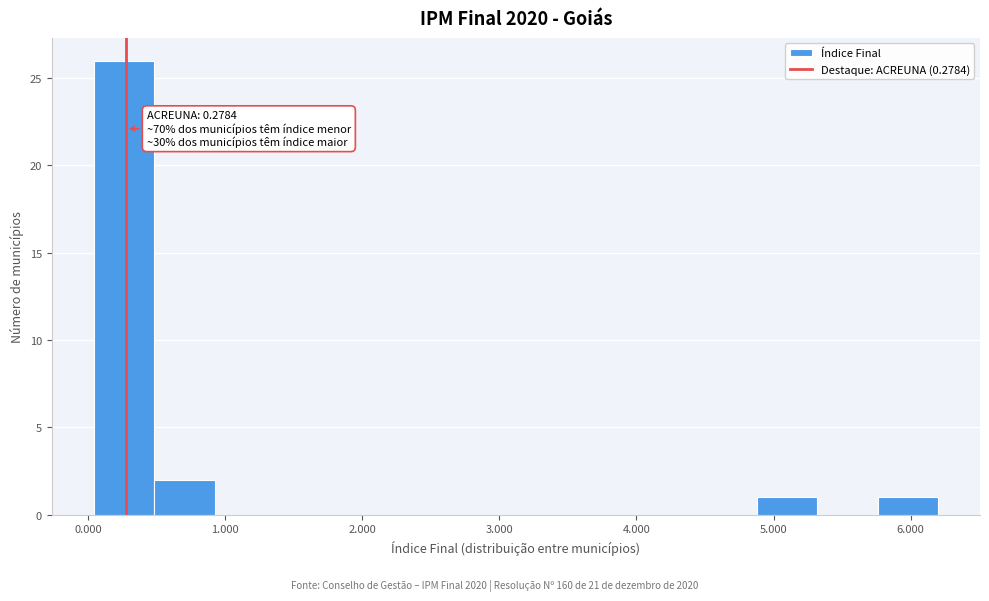

Which range on the x-axis has the tallest bar?

0.0 to 0.5